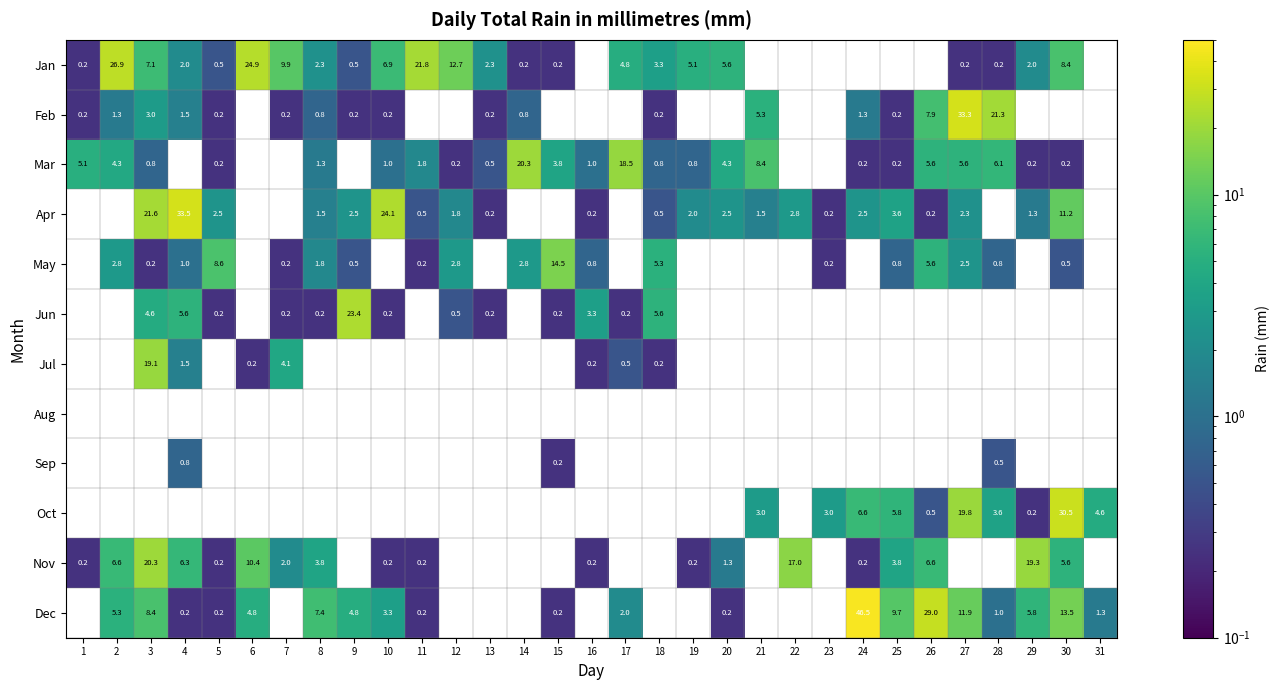

What is the difference between the Dec values at 8 and 4?

7.2